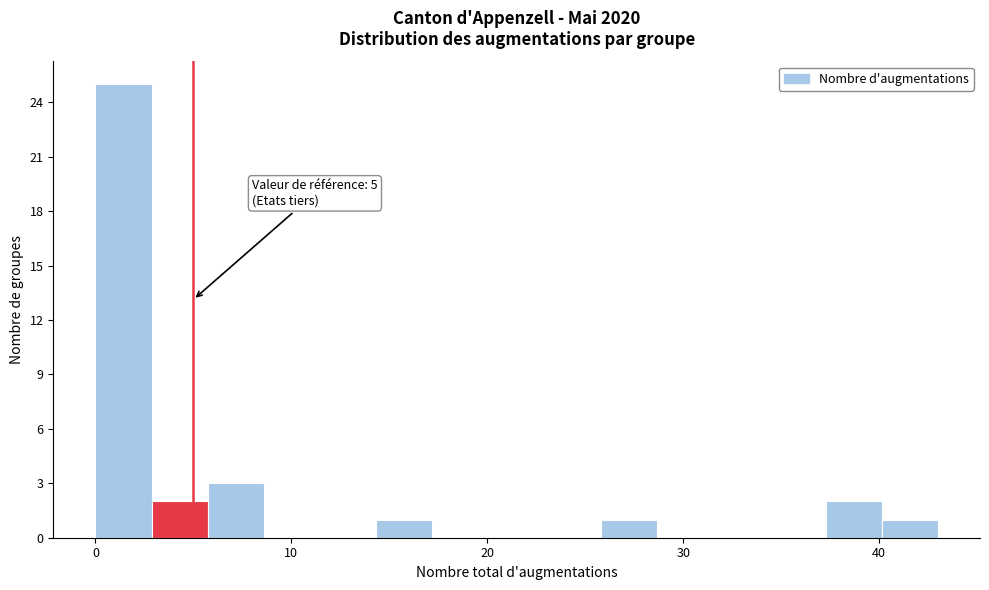

Around what value on the x-axis is the tallest bar? Give the approximate position of its centre, as read against the axis.

1